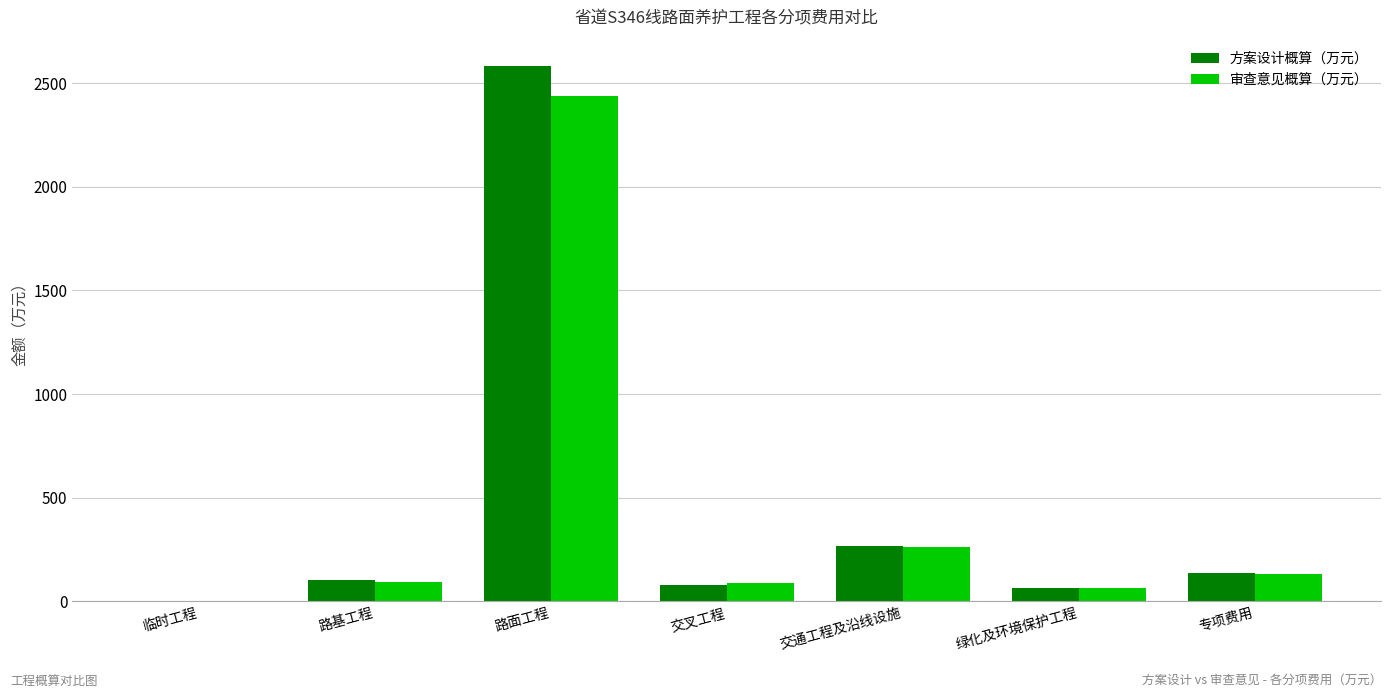

What is the approximate value of 审查意见概算（万元） at 专项费用?

131.5